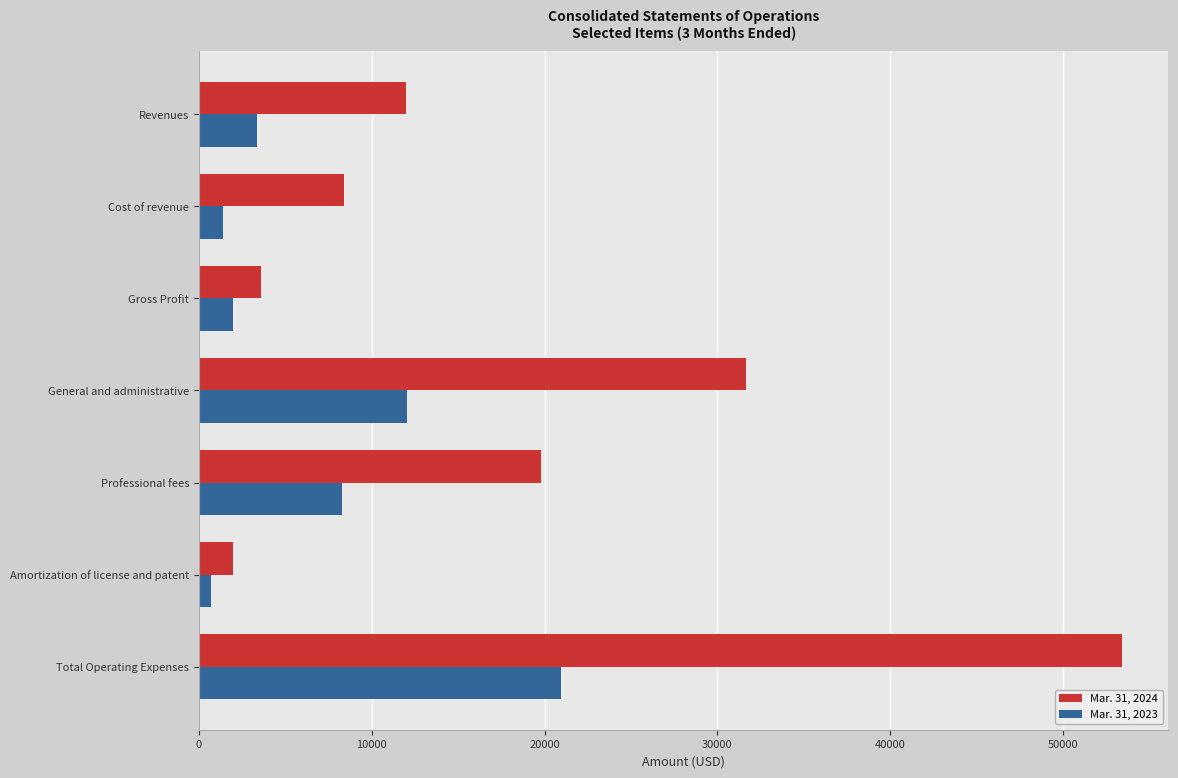

Where is Mar. 31, 2023 nearest to the value 10812?

General and administrative